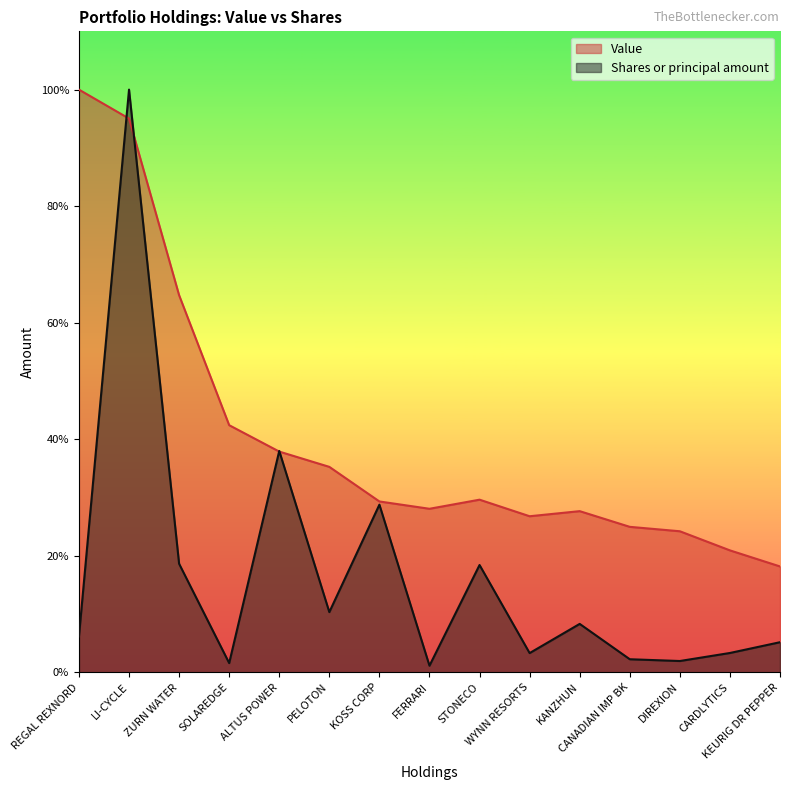

What is the label of the 11th point from the right?

ALTUS POWER